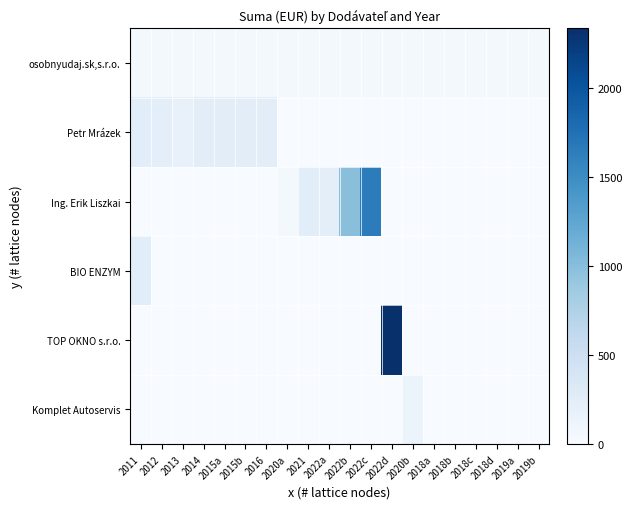

Reading left to right, transcribe all the data shown in this chart.

osobnyudaj.sk,s.r.o.: 2011=50.4	2012=50.4	2013=50.4	2014=50.4	2015a=50.4	2015b=50.4	2016=50.4	2020a=50.4	2021=50.4	2022a=50.4	2022b=50.4	2022c=50.4	2022d=50.4	2020b=50.4	2018a=50.4	2018b=50.4	2018c=50.4	2018d=50.4	2019a=50.4	2019b=50.4
Petr Mrázek: 2011=253.6	2012=230.0	2013=180.0	2014=240.0	2015a=240.0	2015b=240.0	2016=240.0	2020a=0.0	2021=0.0	2022a=0.0	2022b=0.0	2022c=0.0	2022d=0.0	2020b=0.0	2018a=0.0	2018b=0.0	2018c=0.0	2018d=0.0	2019a=0.0	2019b=0.0
Ing. Erik Liszkai: 2011=0.0	2012=0.0	2013=0.0	2014=0.0	2015a=0.0	2015b=0.0	2016=0.0	2020a=50.0	2021=250.0	2022a=222.0	2022b=990.0	2022c=1644.0	2022d=0.0	2020b=0.0	2018a=0.0	2018b=0.0	2018c=0.0	2018d=0.0	2019a=0.0	2019b=0.0
BIO ENZYM: 2011=253.6	2012=0.0	2013=0.0	2014=0.0	2015a=0.0	2015b=0.0	2016=0.0	2020a=0.0	2021=0.0	2022a=0.0	2022b=0.0	2022c=0.0	2022d=0.0	2020b=0.0	2018a=0.0	2018b=0.0	2018c=0.0	2018d=0.0	2019a=0.0	2019b=0.0
TOP OKNO s.r.o.: 2011=0.0	2012=0.0	2013=0.0	2014=0.0	2015a=0.0	2015b=0.0	2016=0.0	2020a=0.0	2021=0.0	2022a=0.0	2022b=0.0	2022c=0.0	2022d=2335.0	2020b=0.0	2018a=0.0	2018b=0.0	2018c=0.0	2018d=0.0	2019a=0.0	2019b=0.0
Komplet Autoservis: 2011=0.0	2012=0.0	2013=0.0	2014=0.0	2015a=0.0	2015b=0.0	2016=0.0	2020a=0.0	2021=0.0	2022a=0.0	2022b=0.0	2022c=0.0	2022d=0.0	2020b=140.8	2018a=0.0	2018b=0.0	2018c=0.0	2018d=0.0	2019a=0.0	2019b=0.0